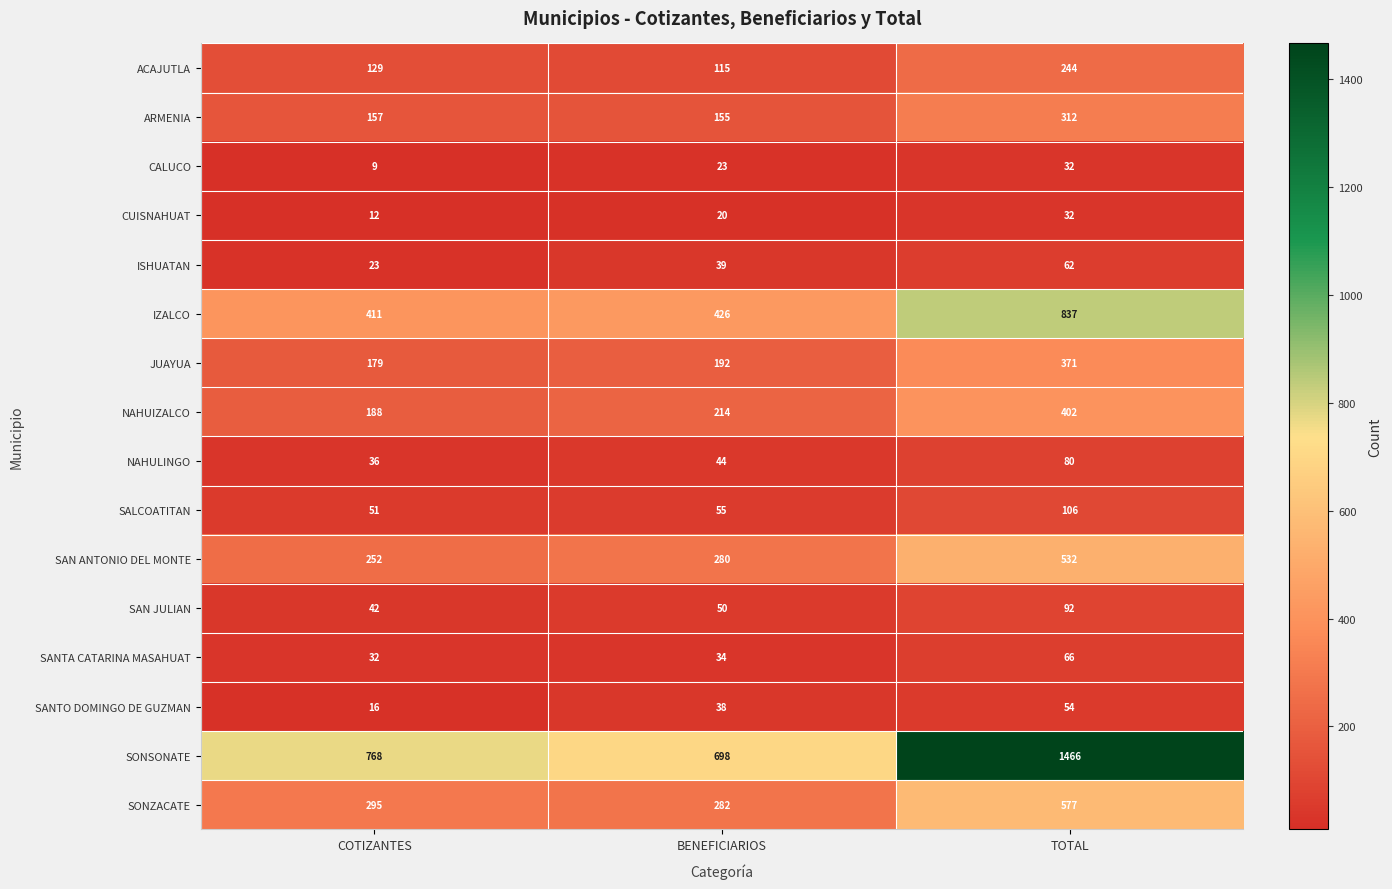

True or false: NAHUIZALCO has a value of 214 at BENEFICIARIOS.

True